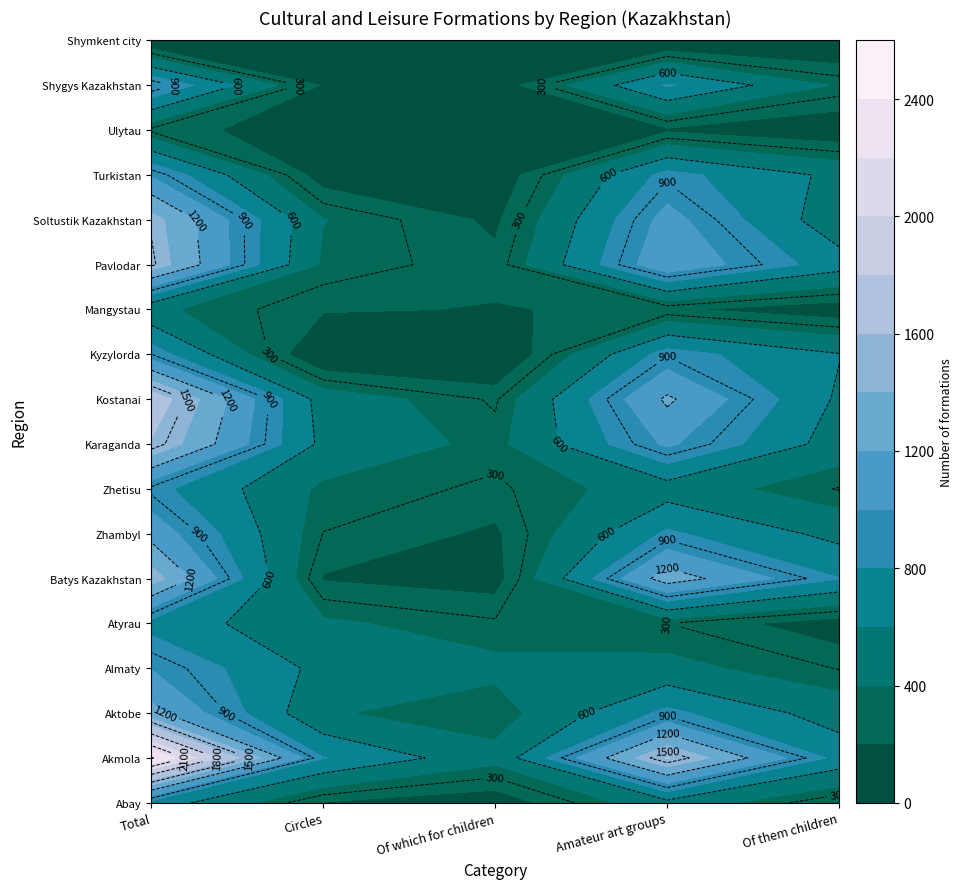

Rank the series at 3 from lowest to highest value.

Shymkent city, Ulytau, Mangystau, Atyrau, Almaty, Zhetisu, Abay, Shygys Kazakhstan, Zhambyl, Aktobe, Turkistan, Kyzylorda, Karaganda, Soltustik Kazakhstan, Pavlodar, Kostanai, Batys Kazakhstan, Akmola